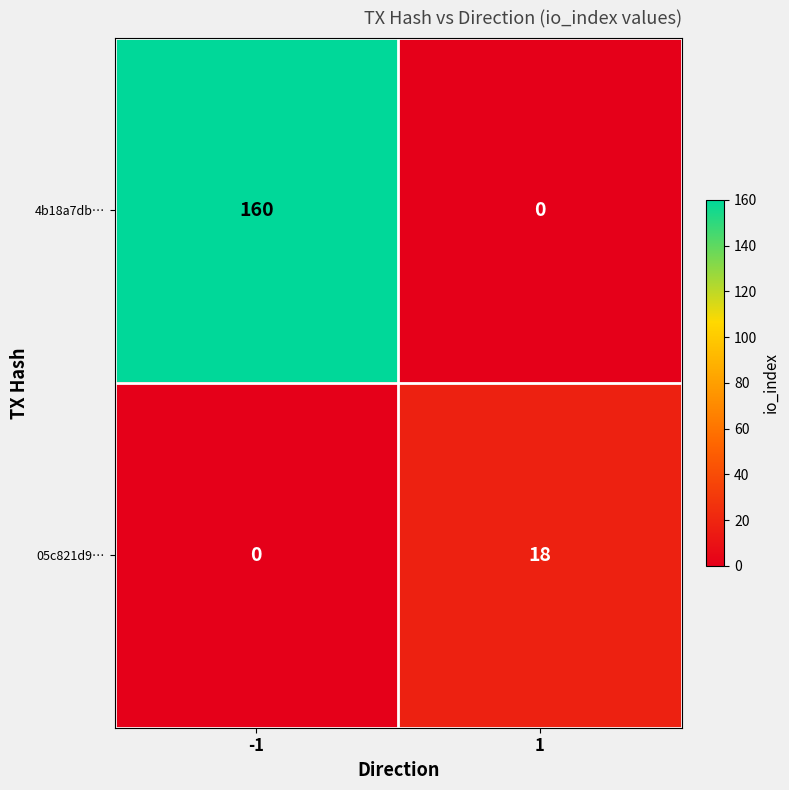

Between -1 and 1, which series saw the biggest shift?

4b18a7db…